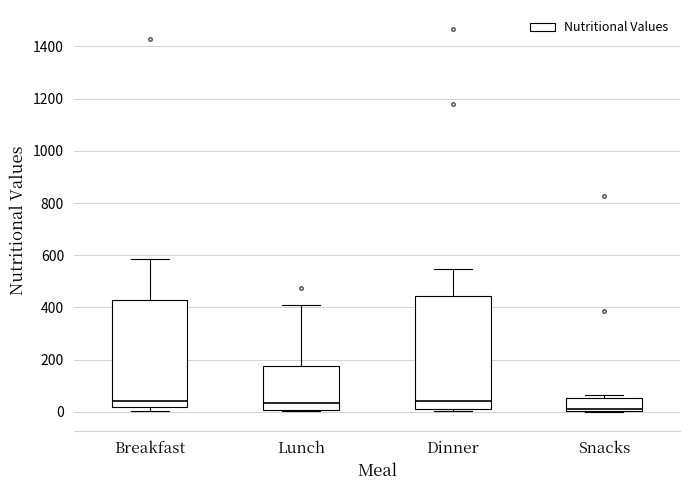

Reading left to right, transcribe this box plot: for each box, give where its median line is, the range the box spans, and where its two whiskers end, as read against the y-axis. The values are not printed on the chart, so give them approximately, as read against the axis.

Breakfast: median 40, box 20 to 420, whiskers 0 to 580
Lunch: median 40, box 0 to 180, whiskers 0 to 400
Dinner: median 40, box 0 to 440, whiskers 0 to 540
Snacks: median 0 (just above the box's lower edge), box 0 to 60, whiskers 0 to 60 (just above the box's upper edge)